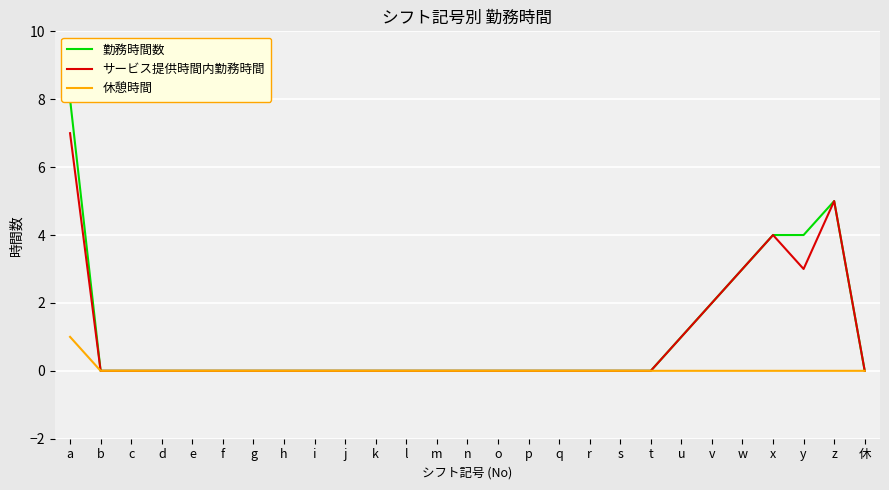

True or false: 休憩時間 and サービス提供時間内勤務時間 intersect in this chart.

False